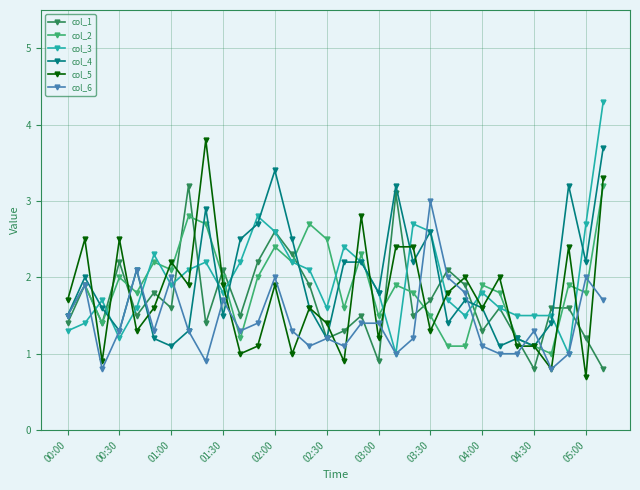

What is the maximum value for col_4?

3.7